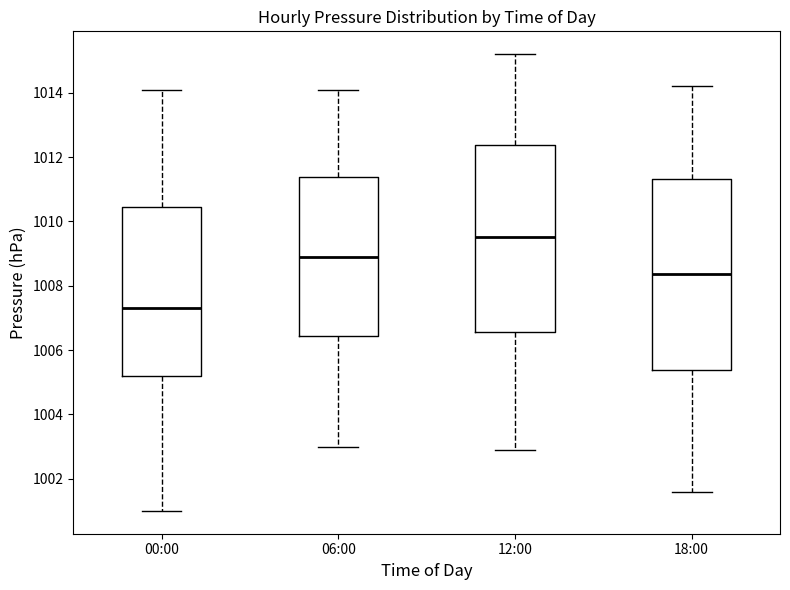

Which box's median line is the lowest?

00:00